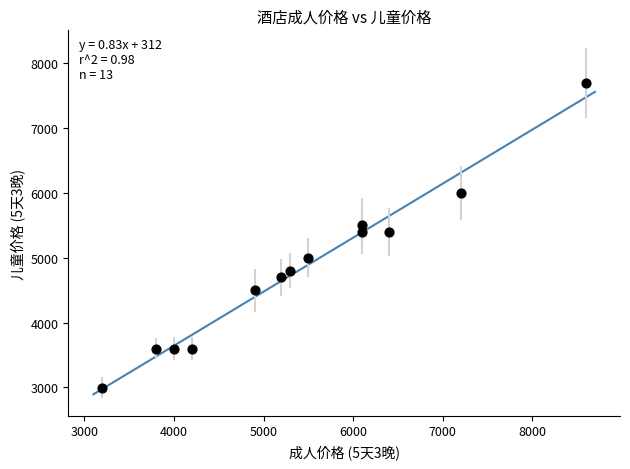

What is the range of X values (max minus min)?

5400